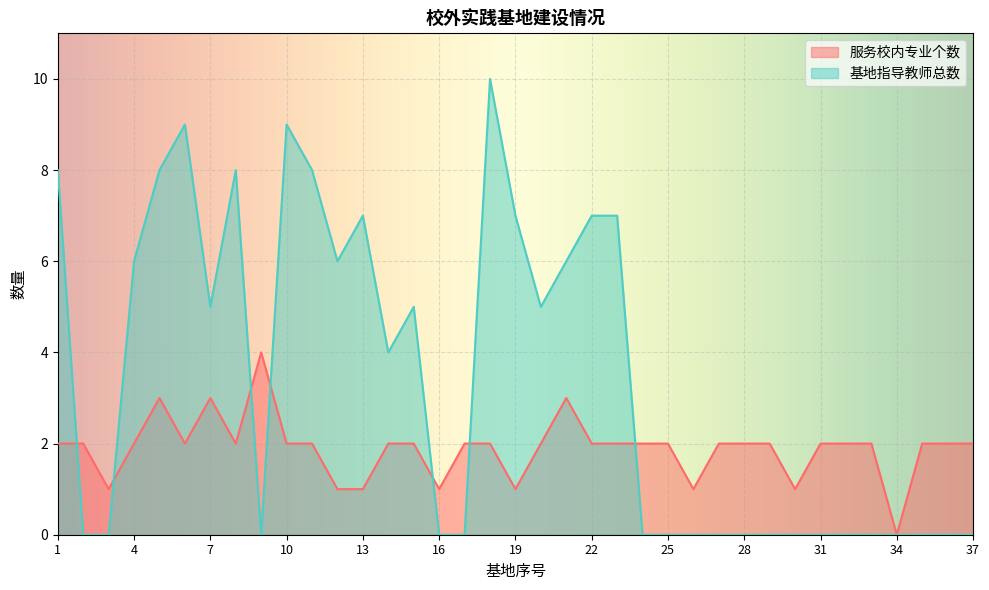

What is the sum of the 服务校内专业个数 values at 16 and 25?

3